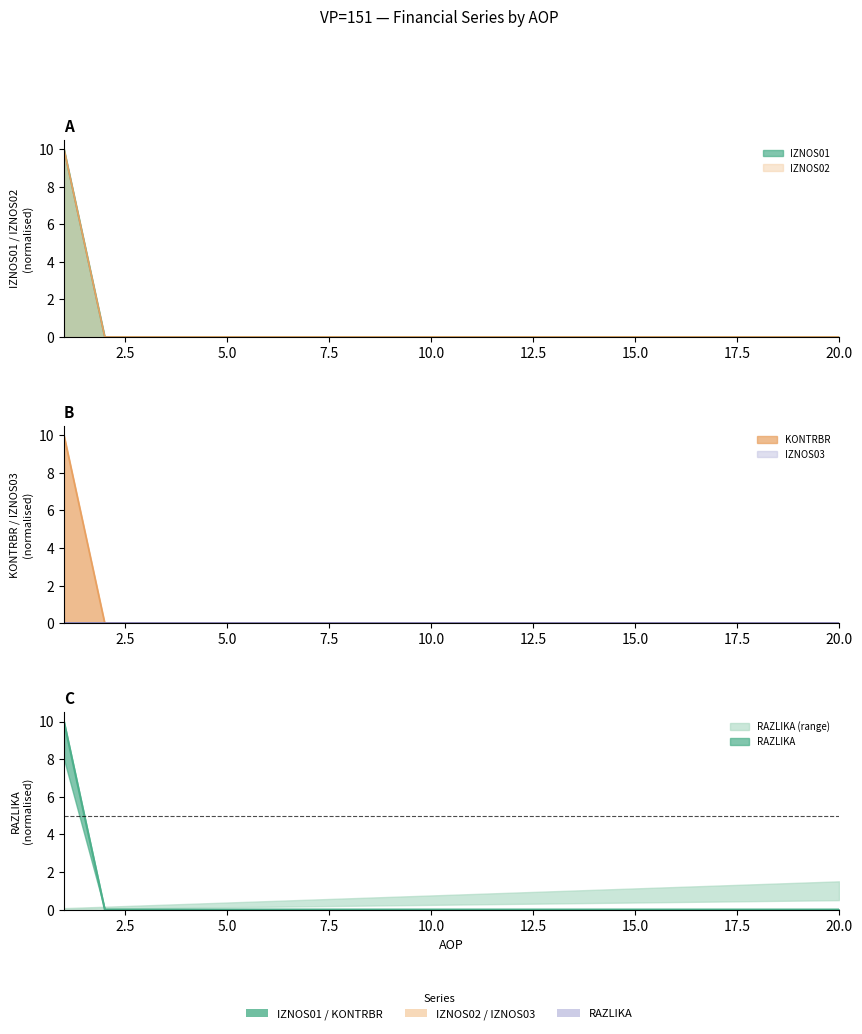

Rank the series at 7 from highest to lowest value.

IZNOS01, IZNOS02, KONTRBR, RAZLIKA